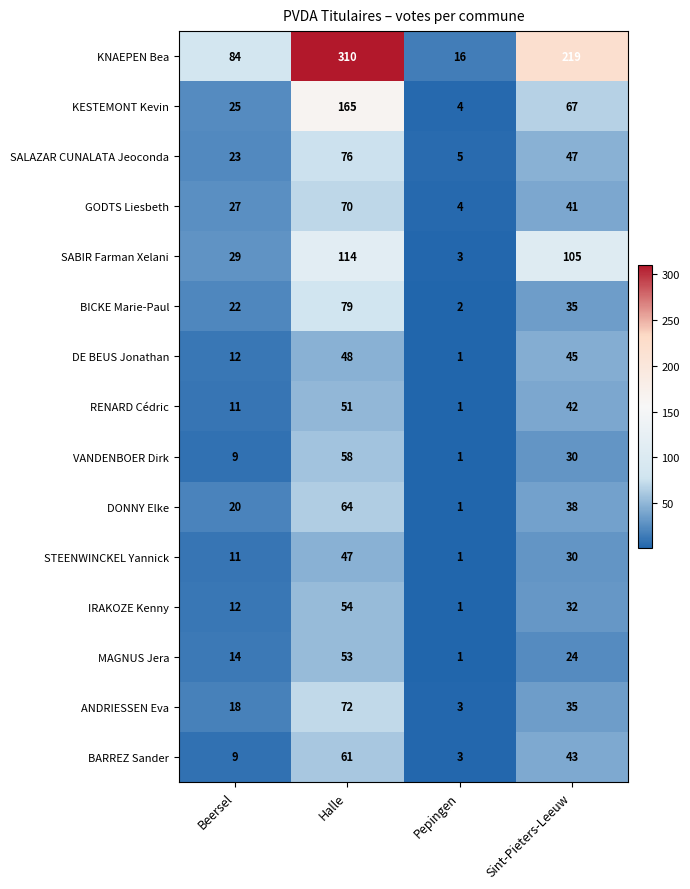

What is the difference between the highest and lowest values at Halle?

263